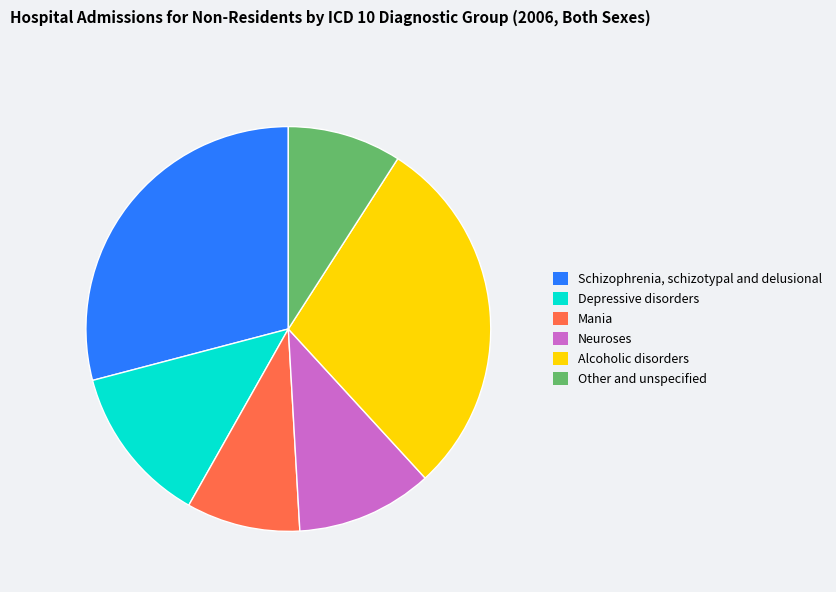

How many slices are in this pie chart?

6